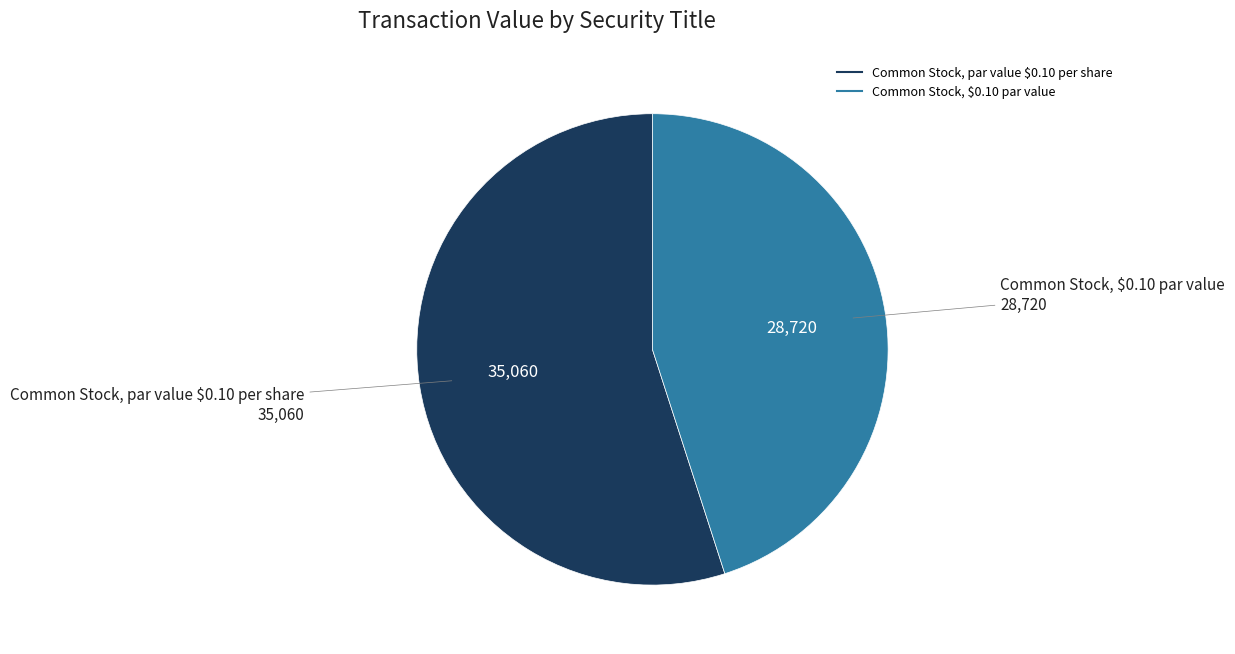

Rank the categories by value from highest to lowest.

Common Stock, par value $0.10 per share, Common Stock, $0.10 par value